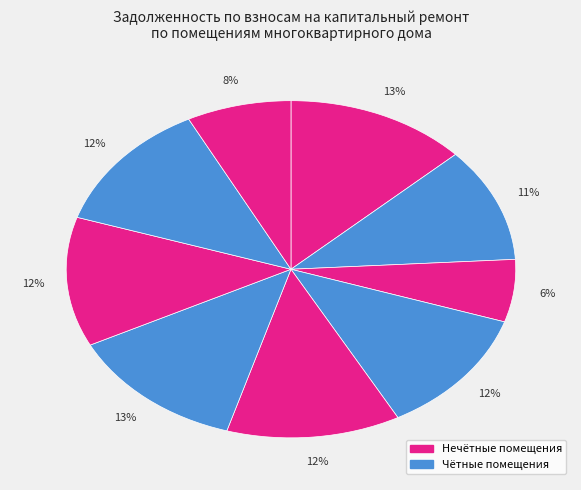

How many segments does this pie chart have?

9